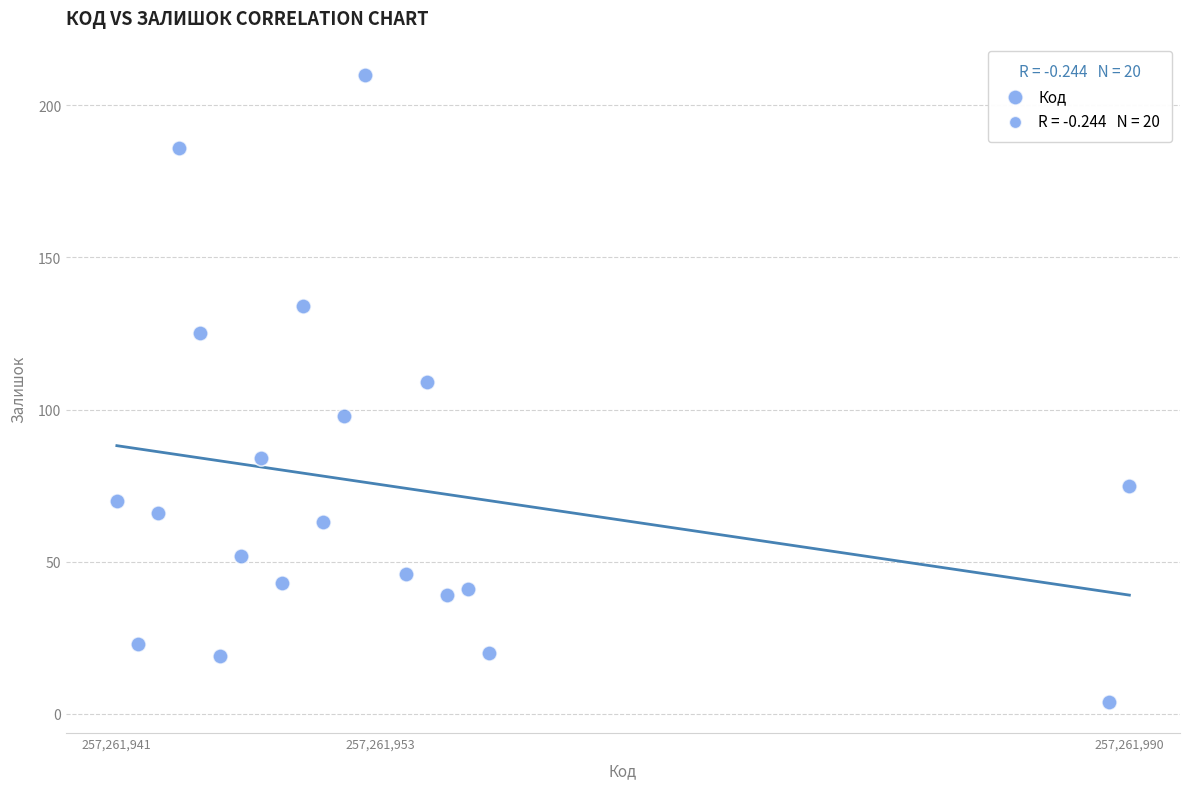

What is the range of X values (max minus min)?

49